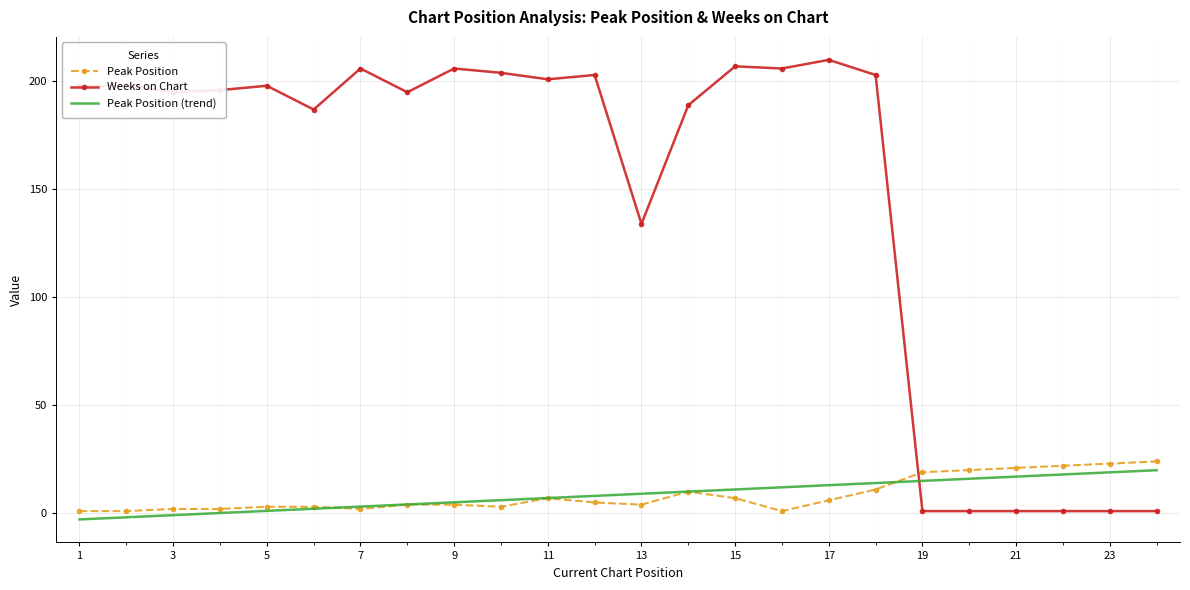

Which series has the largest range (max minus min)?

Weeks on Chart